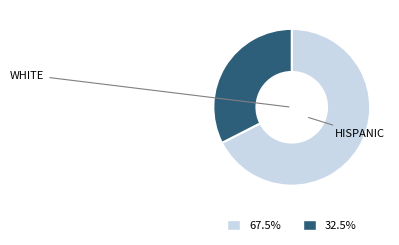

Is there a majority slice in this chart?

Yes